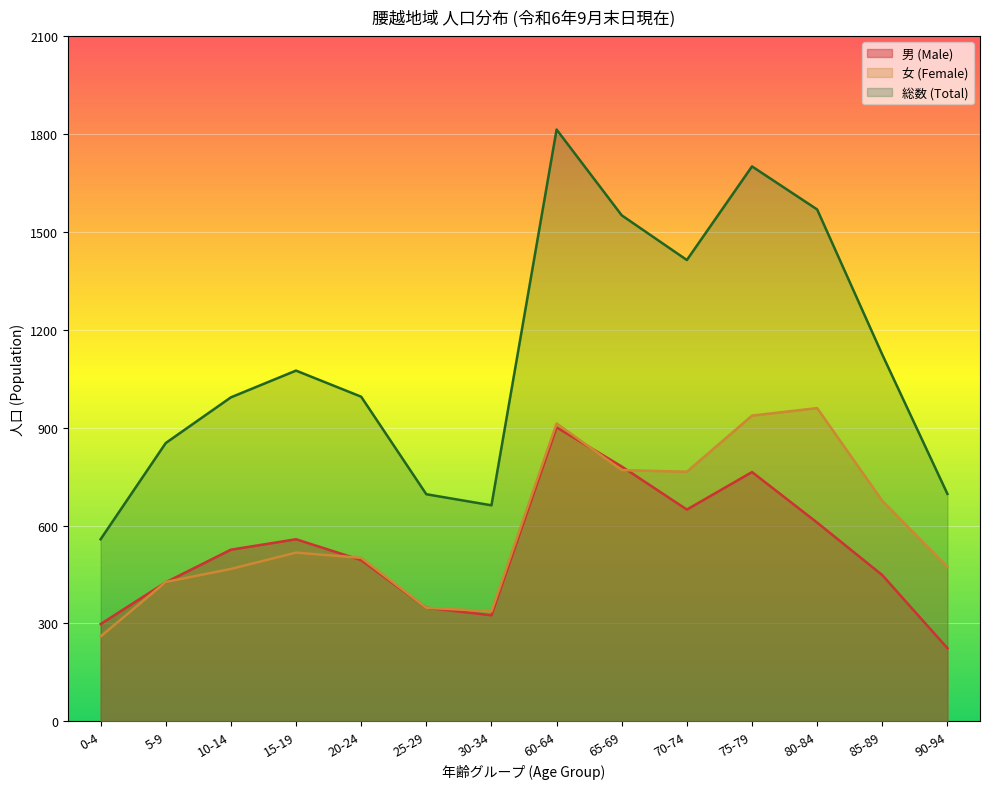

At 75-79, list the series in order from smallest to largest.

男 (Male), 女 (Female), 総数 (Total)